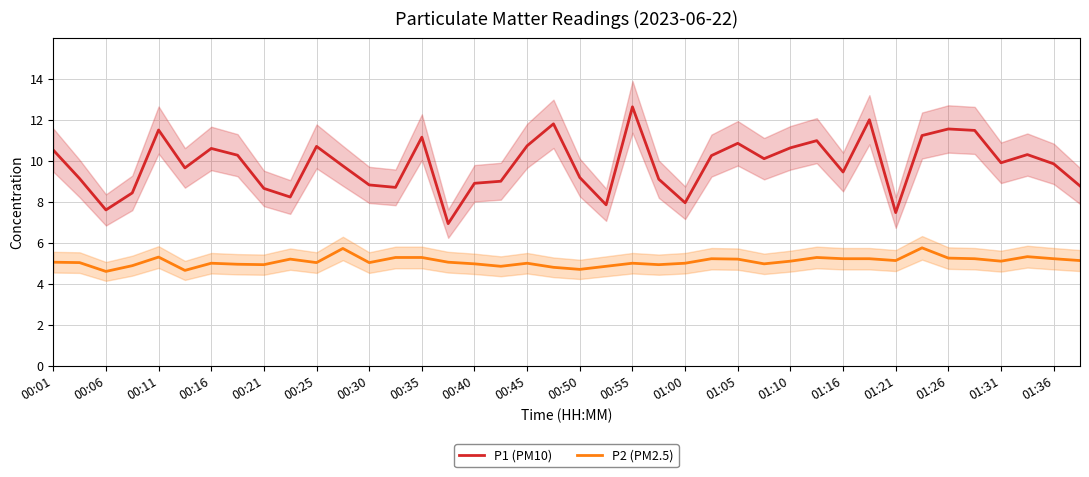

True or false: P2 (PM2.5) and P1 (PM10) intersect in this chart.

False